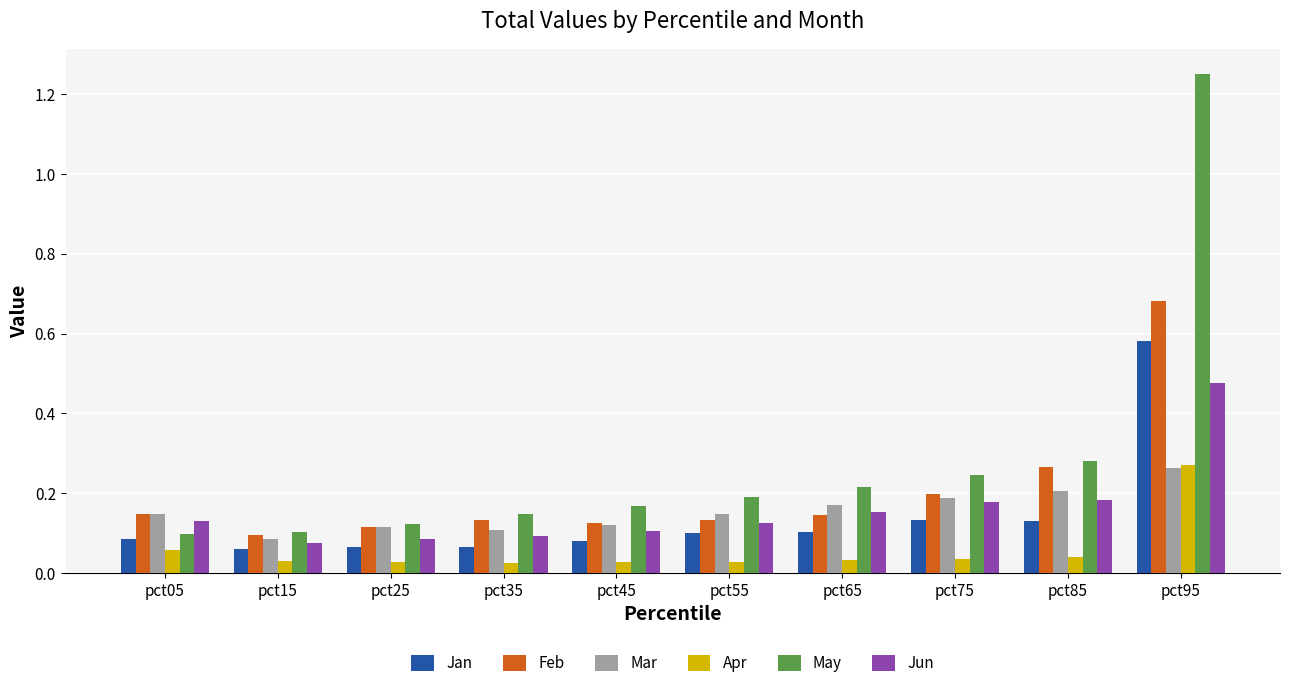

True or false: Feb has a value of 0.1 at pct25.

True